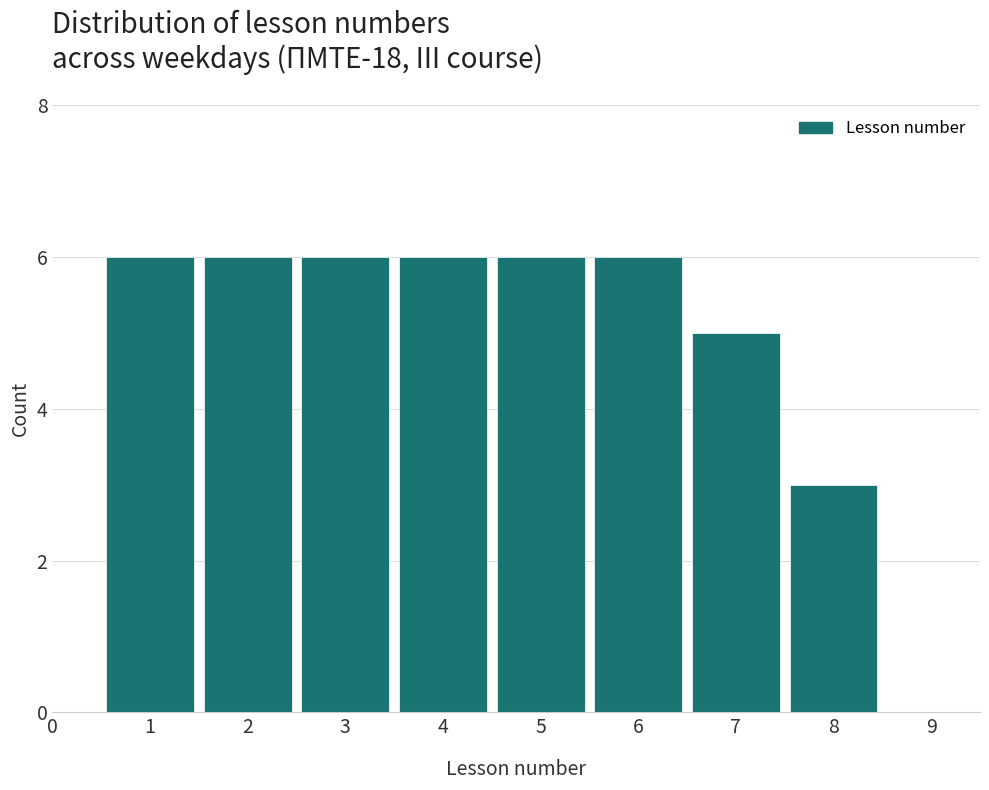

Reading right to left, what are all the values shown in this chart?

3	5	6	6	6	6	6	6